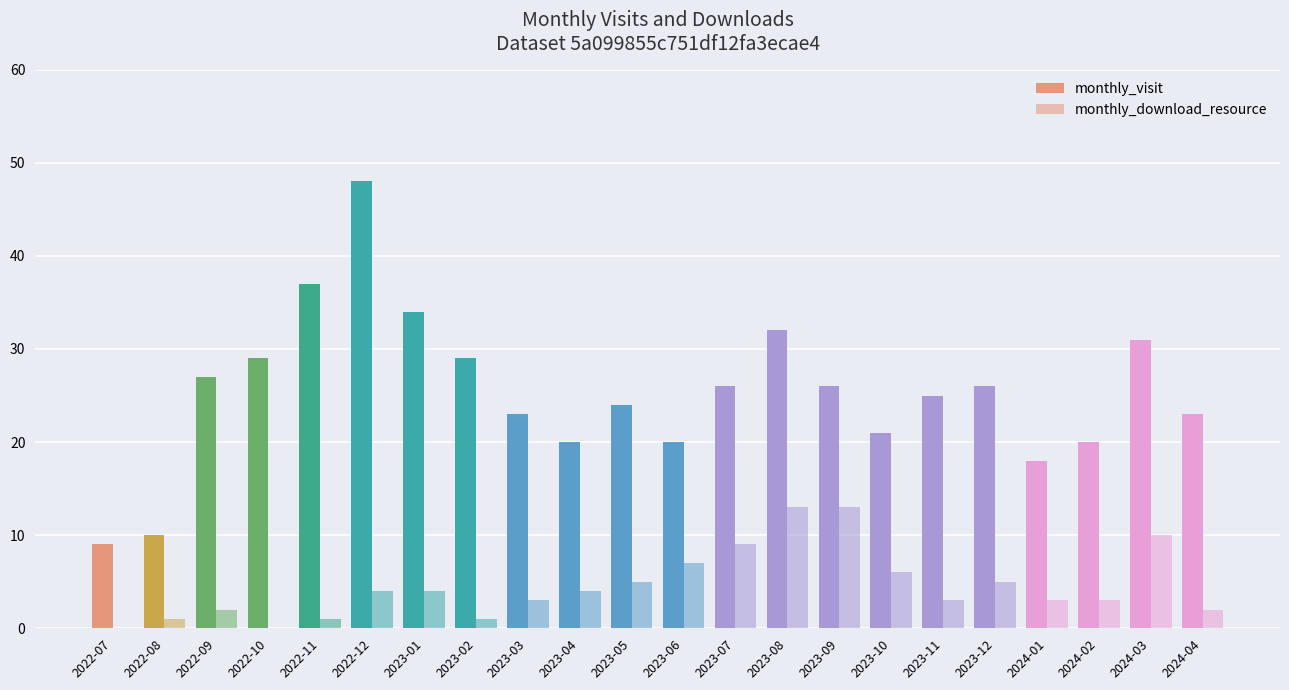

How many data points does each series have?

22